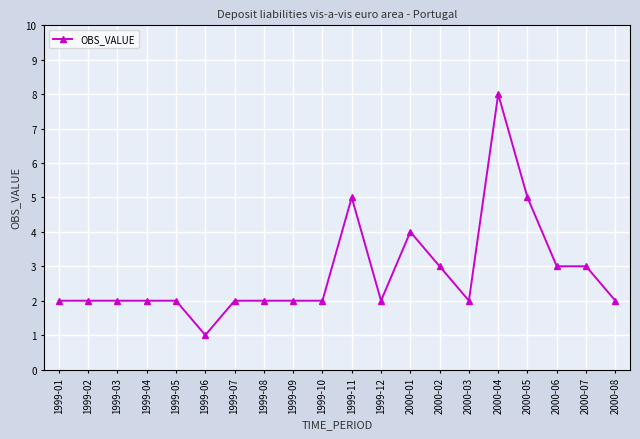

The value at 2000-07 is 5. True or false?

False